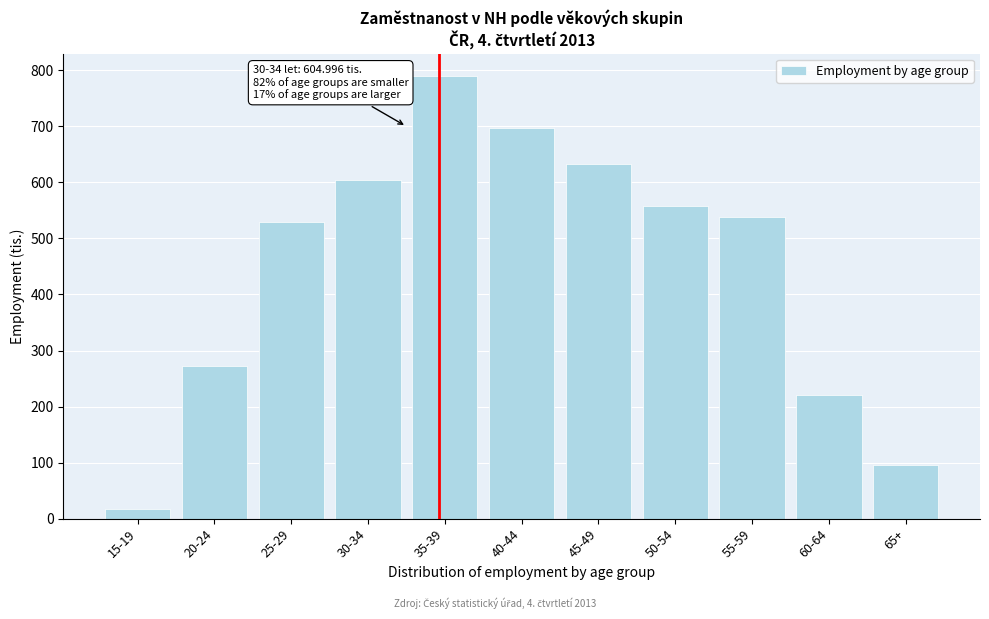

Reading left to right, what are all the values shown in this chart?

17.7	273.0	528.9	605.0	790.3	697.4	633.7	557.4	537.7	220.8	95.9